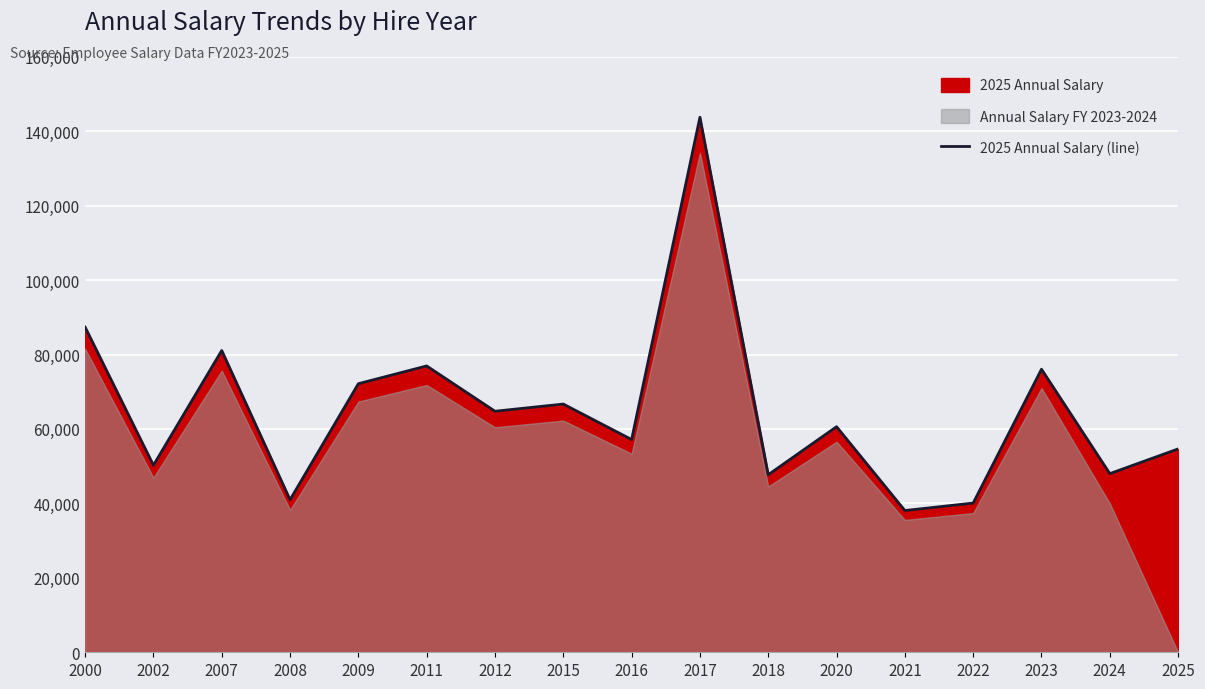

How many lines are shown in the chart?

1